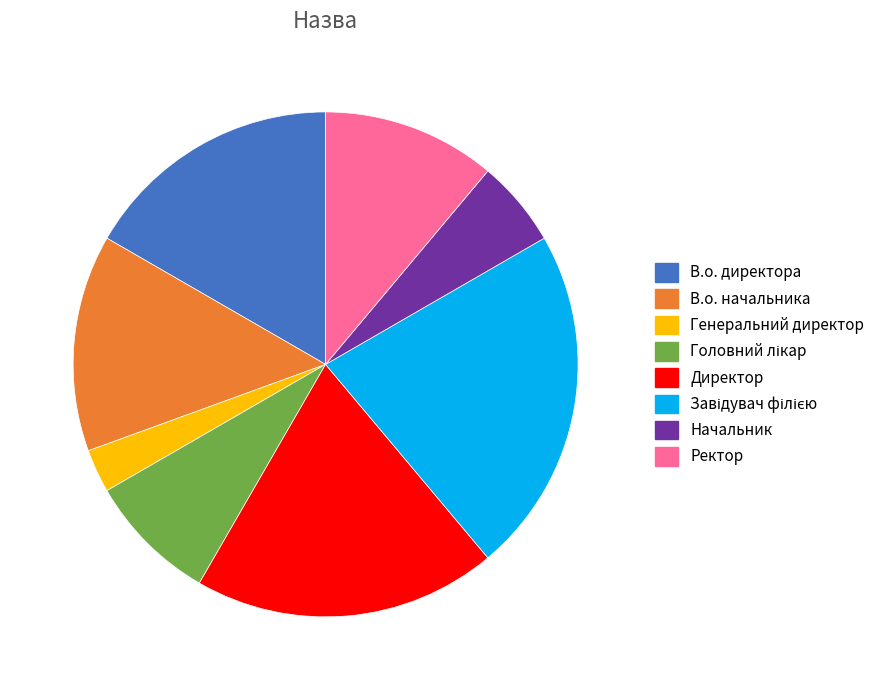

Is there any slice that represents more than half of the pie?

No